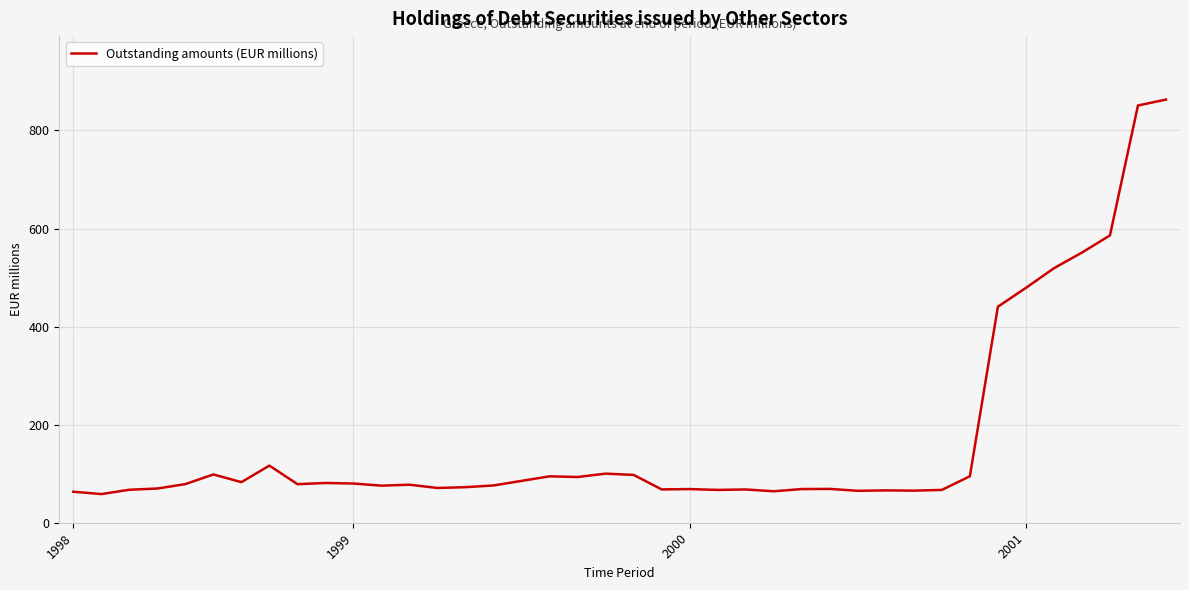

What is the difference between the maximum and minimum values?

804.5